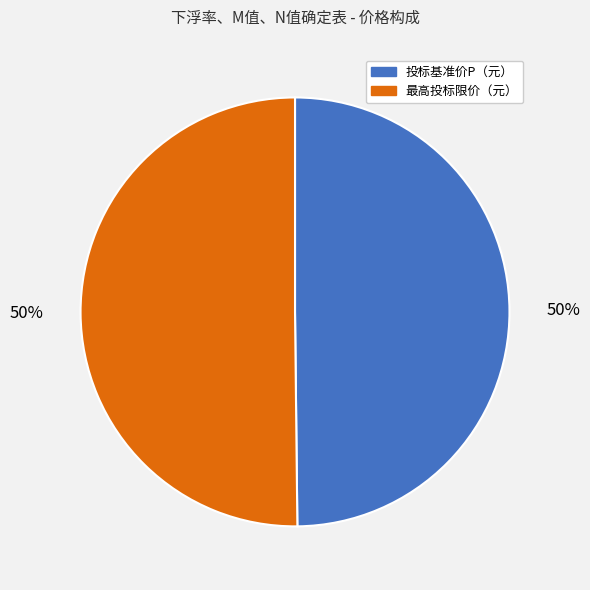

The 最高投标限价（元） slice represents 50% of the pie. True or false?

True